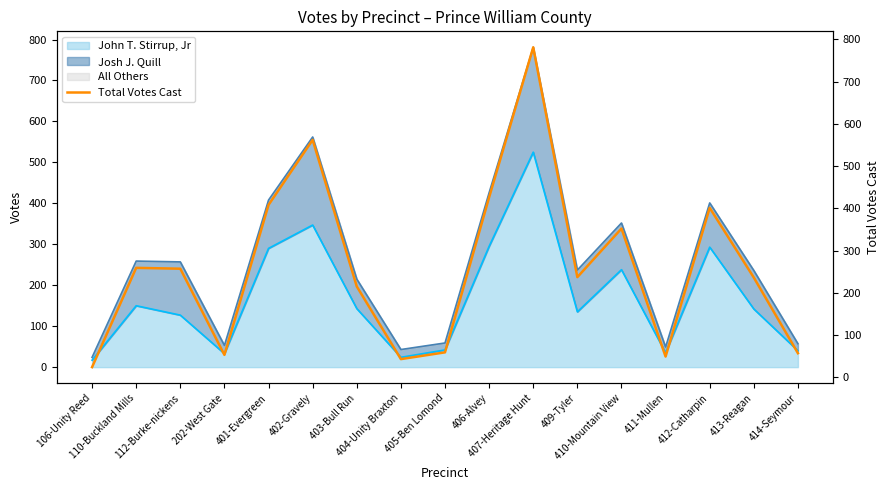

At which category does the data reach its first local peak?

110-Buckland Mills